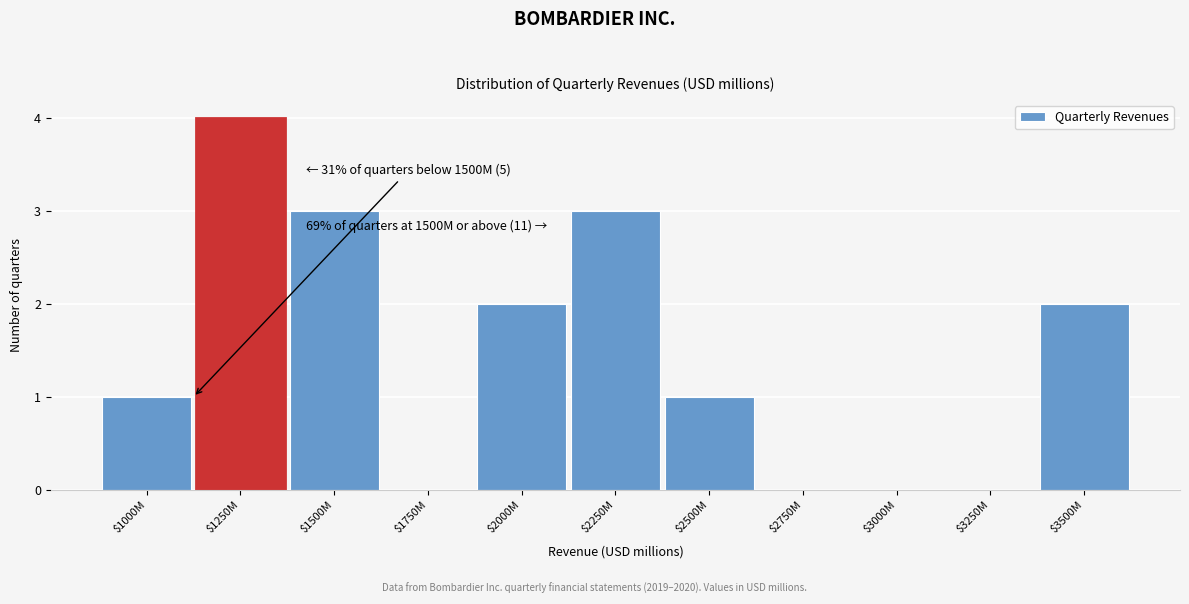

Is it true that the value at $1000M is 1?

True